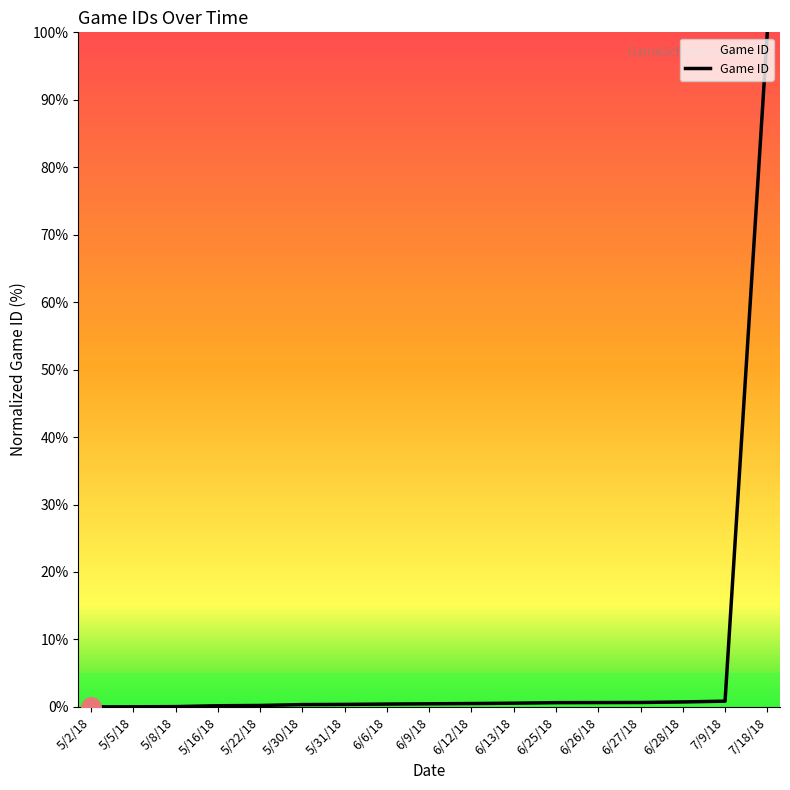

What is the maximum value shown in the chart?

100.0